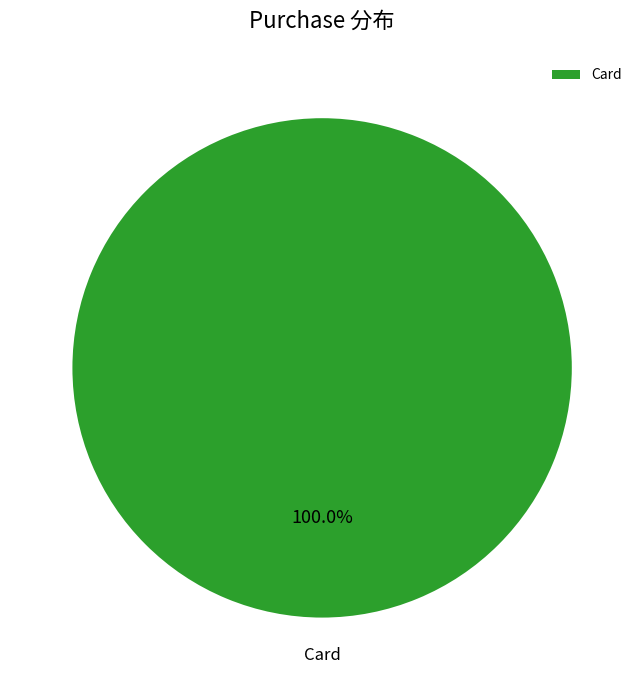

What is the majority slice?

Card